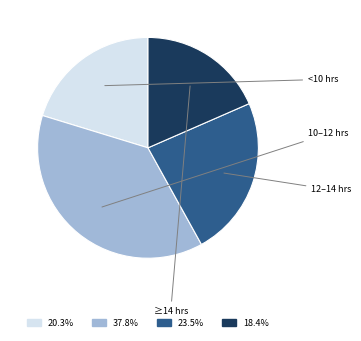

Is there any slice that represents more than half of the pie?

No